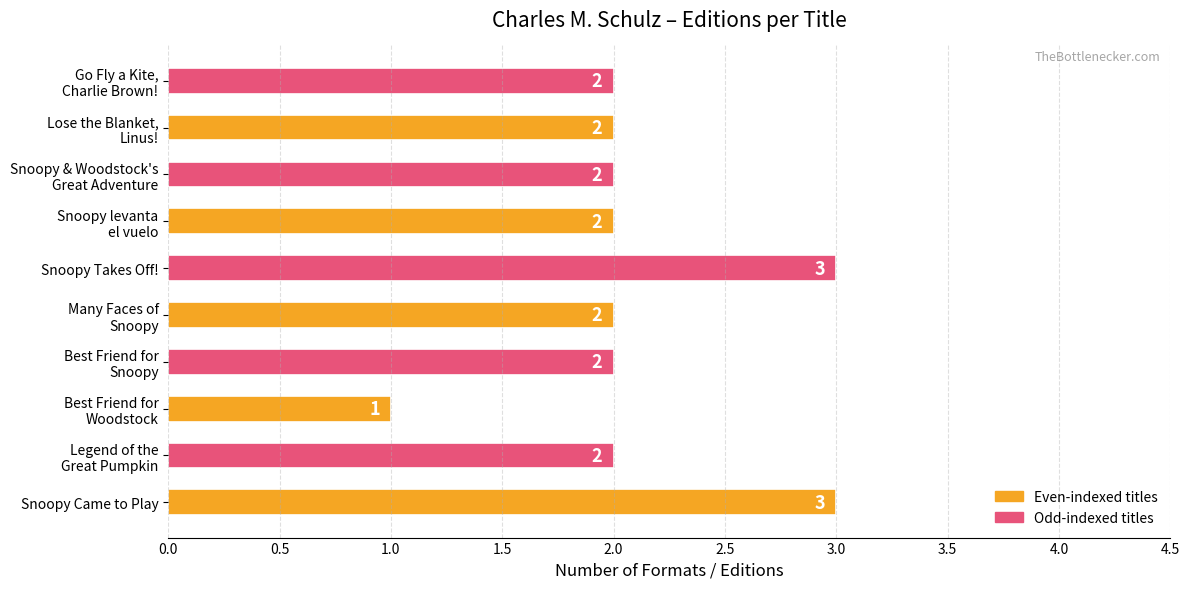

Is it true that the value at Snoopy Takes Off! is 1?

False